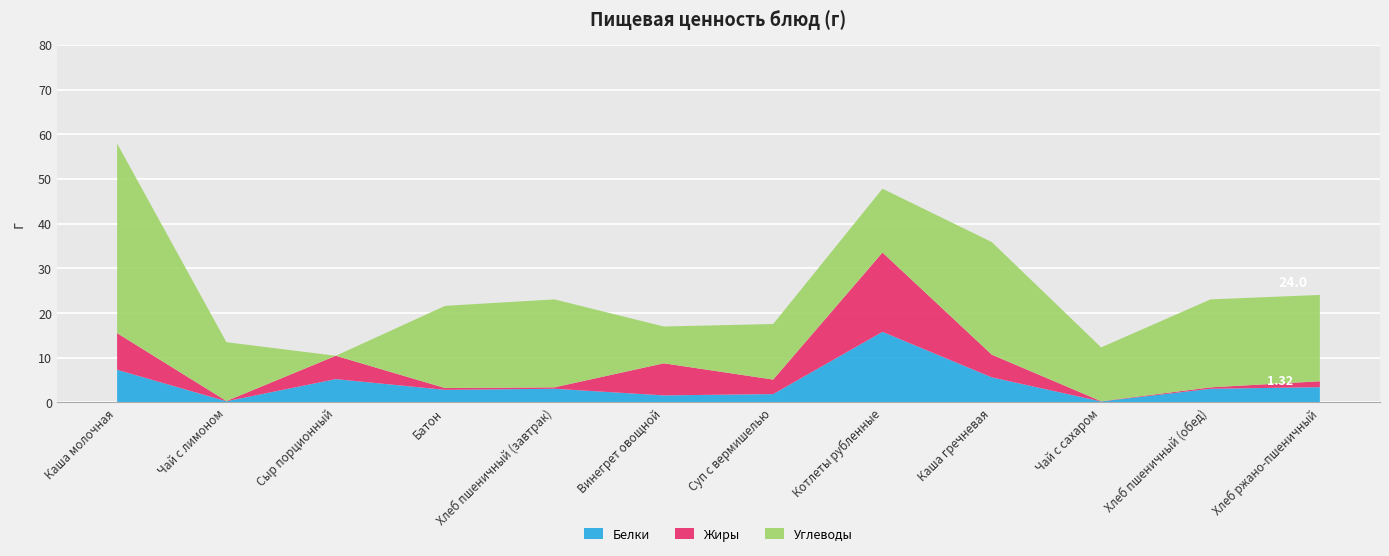

Reading right to left, list all the values displayed in this chart.

Белки: Хлеб ржано-пшеничный=3.4	Хлеб пшеничный (обед)=3.0	Чай с сахаром=0.2	Каша гречневая=5.6	Котлеты рубленные=15.8	Суп с вермишелью=1.9	Винегрет овощной=1.6	Хлеб пшеничный (завтрак)=3.0	Батон=2.8	Сыр порционный=5.2	Чай с лимоном=0.2	Каша молочная=7.3
Жиры: Хлеб ржано-пшеничный=1.3	Хлеб пшеничный (обед)=0.3	Чай с сахаром=0.1	Каша гречневая=5.1	Котлеты рубленные=17.8	Суп с вермишелью=3.2	Винегрет овощной=7.2	Хлеб пшеничный (завтрак)=0.3	Батон=0.4	Сыр порционный=5.2	Чай с лимоном=0.1	Каша молочная=8.2
Углеводы: Хлеб ржано-пшеничный=19.3	Хлеб пшеничный (обед)=19.7	Чай с сахаром=12.1	Каша гречневая=25.2	Котлеты рубленные=14.3	Суп с вермишелью=12.4	Винегрет овощной=8.2	Хлеб пшеничный (завтрак)=19.7	Батон=18.4	Сыр порционный=0.0	Чай с лимоном=13.2	Каша молочная=42.4